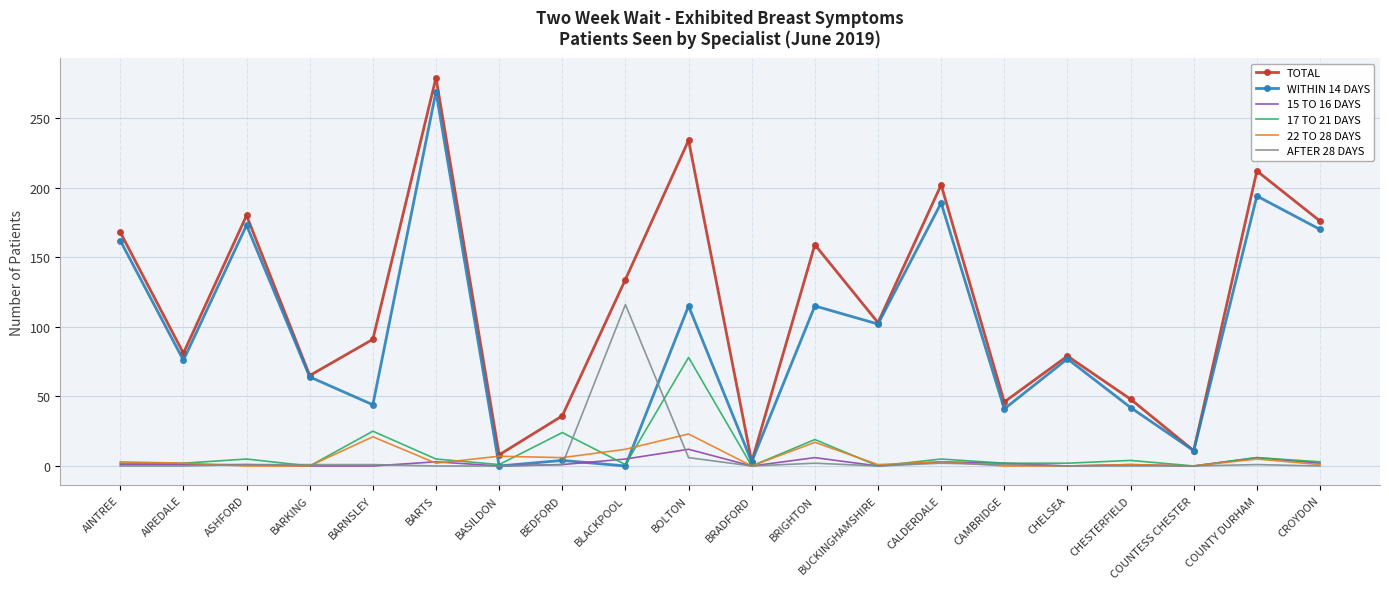

What is the difference between the 17 TO 21 DAYS values at AINTREE and BUCKINGHAMSHIRE?

2